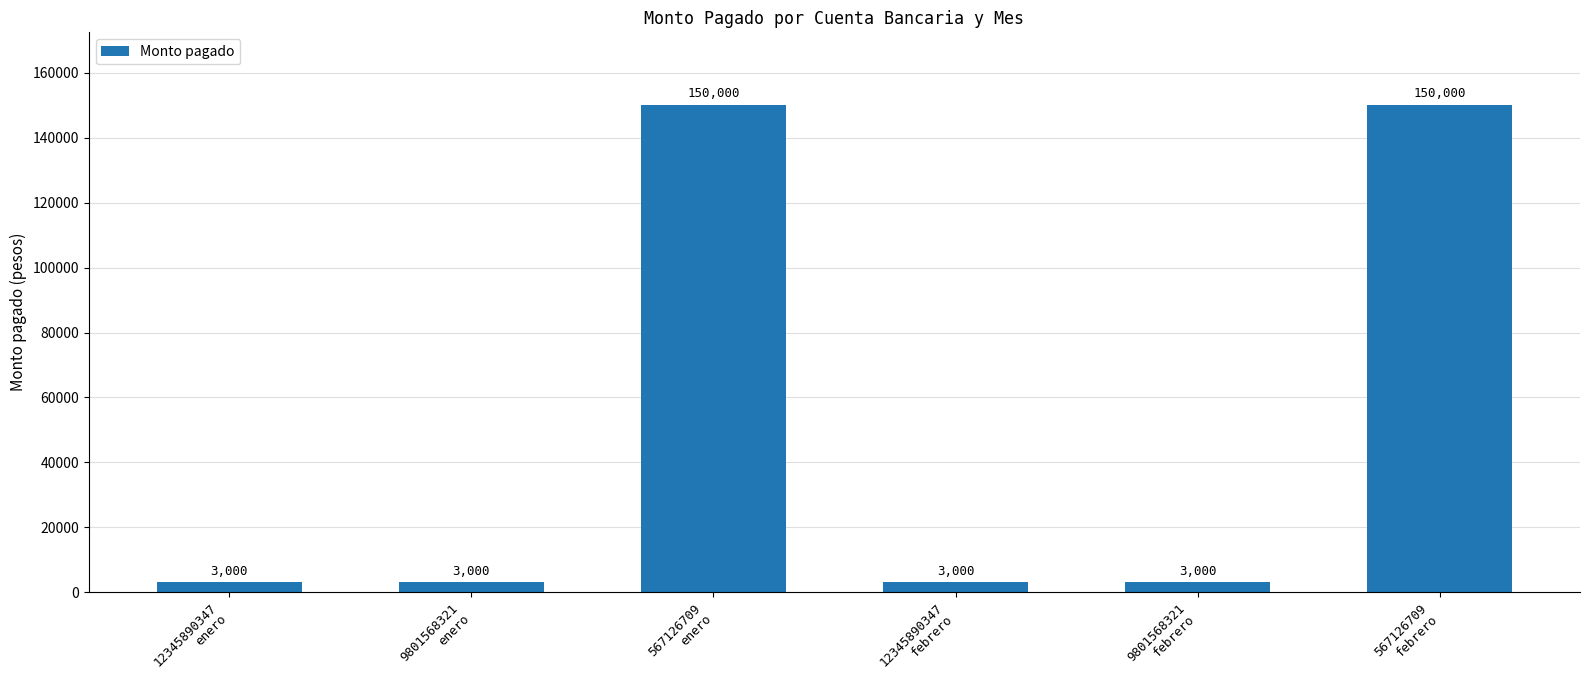

What is the value of the 5th bar from the left?

3000